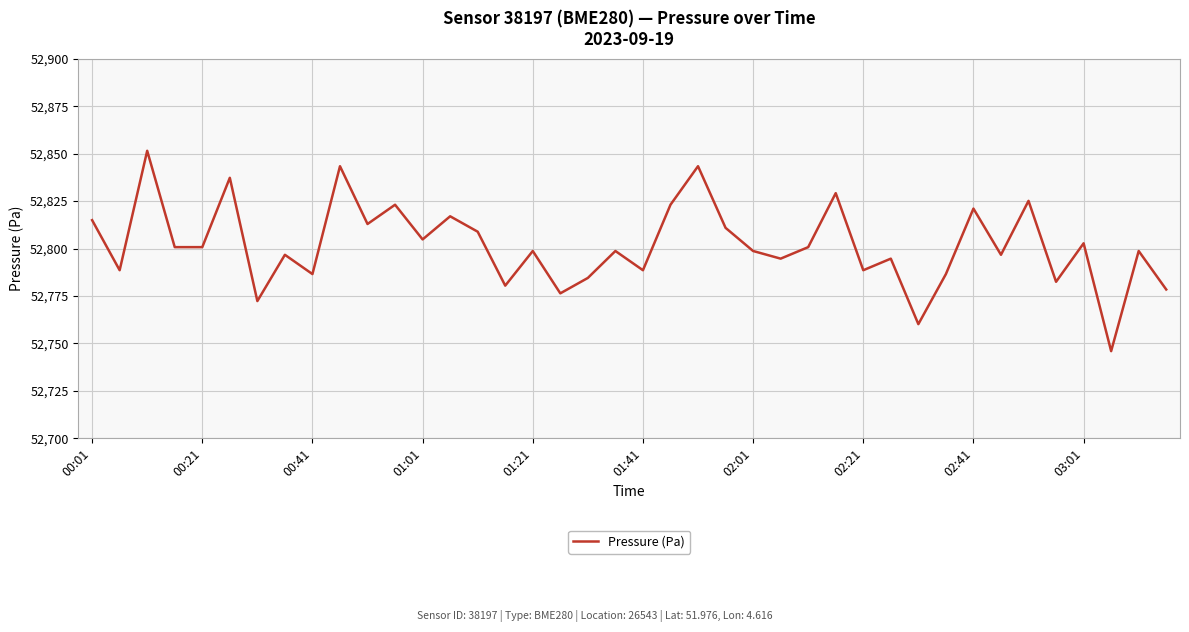

What is the difference between the maximum and minimum values?

105.5